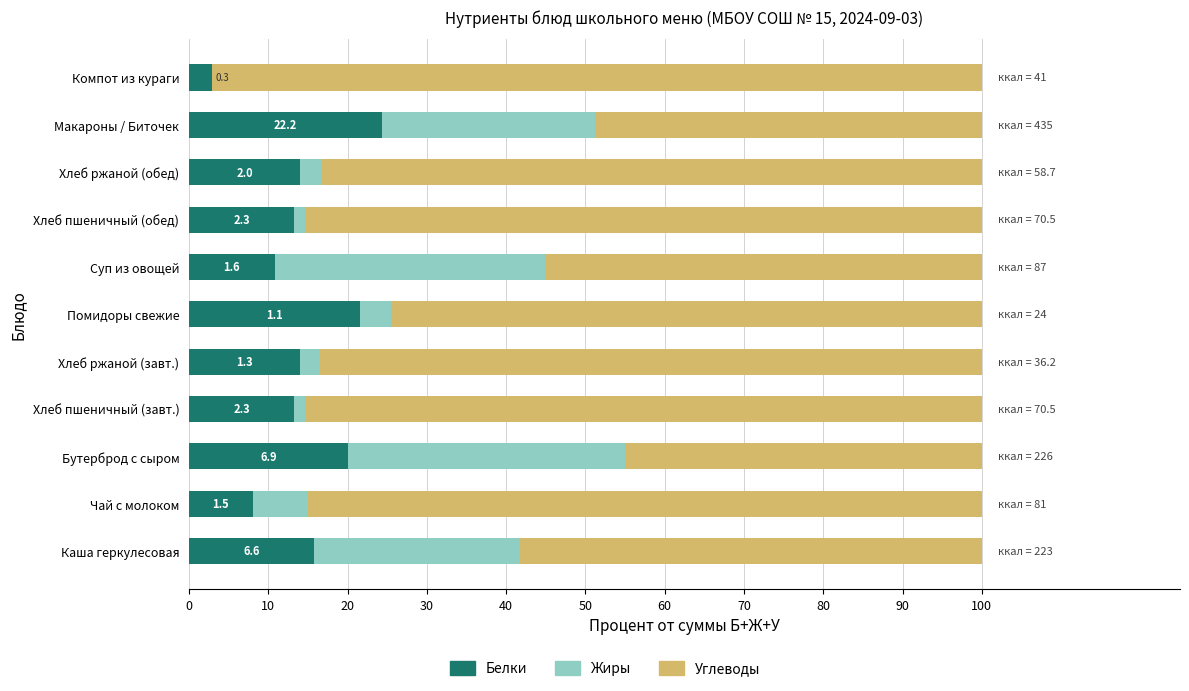

What is the total value across all series at Помидоры свежие?

100.0